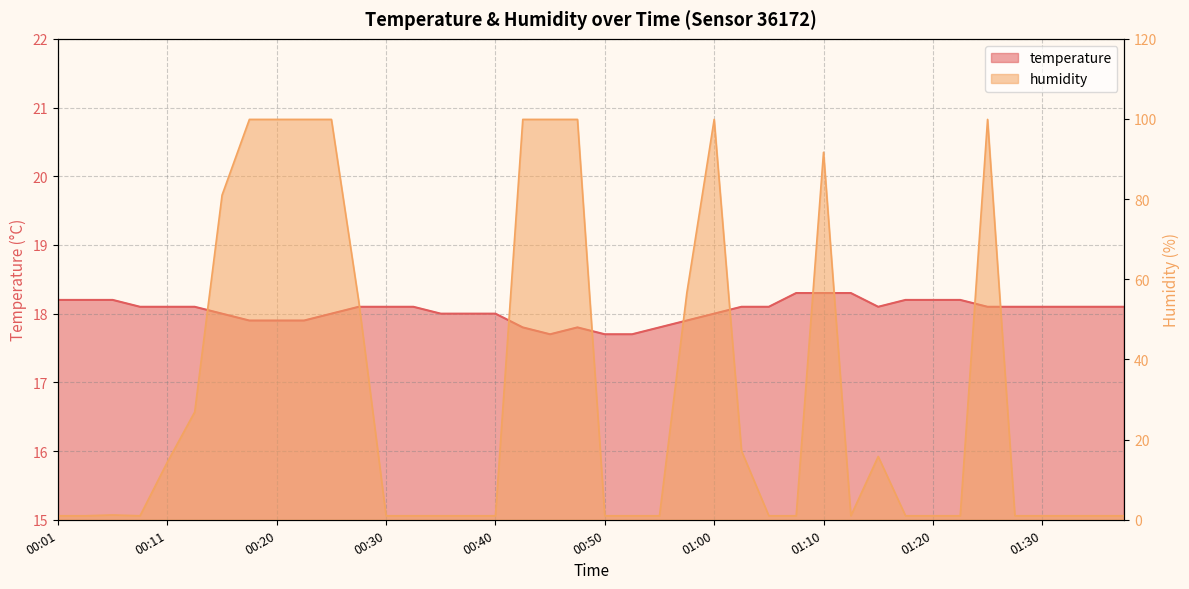

What is the label of the 28th point from the right?

00:30